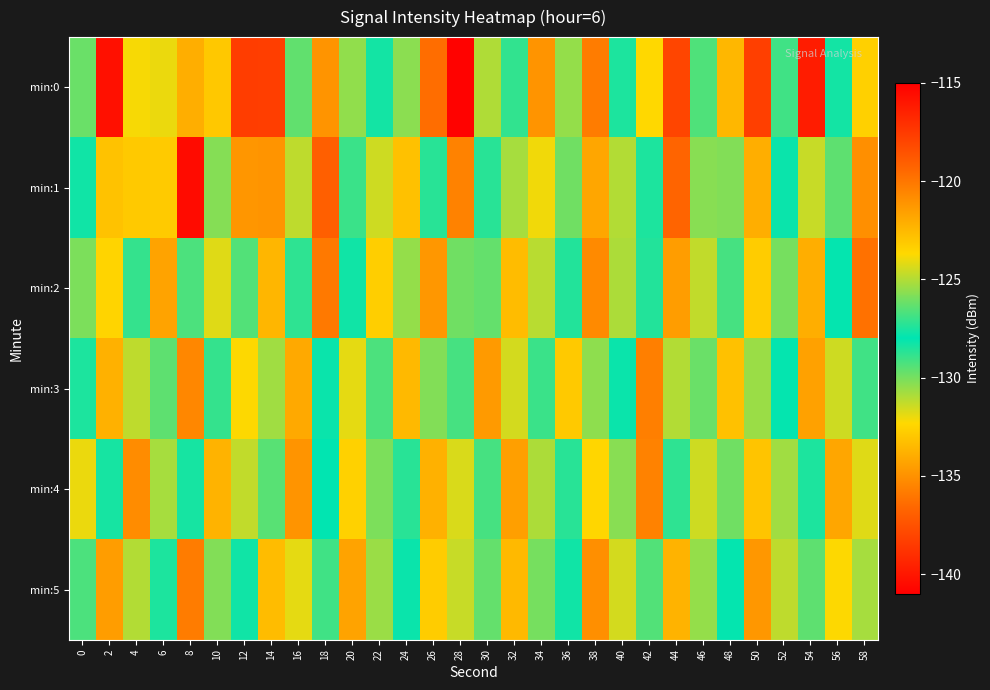

How many data points does each series have?

30